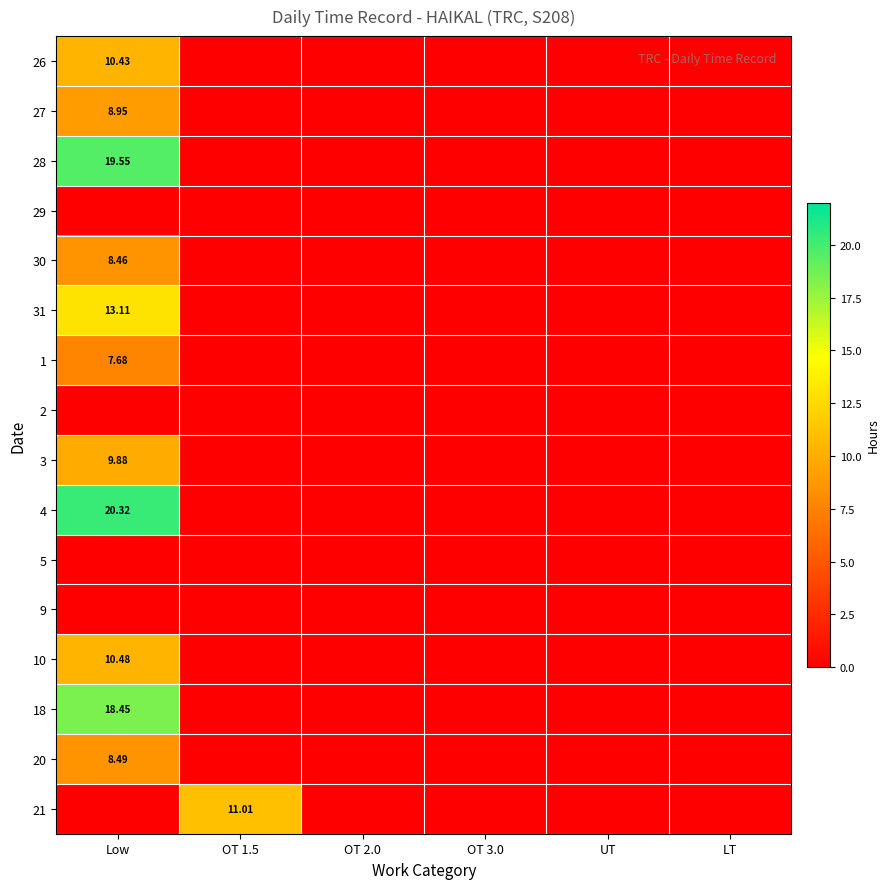

True or false: 21 has a value of 0.0 at OT 3.0.

True